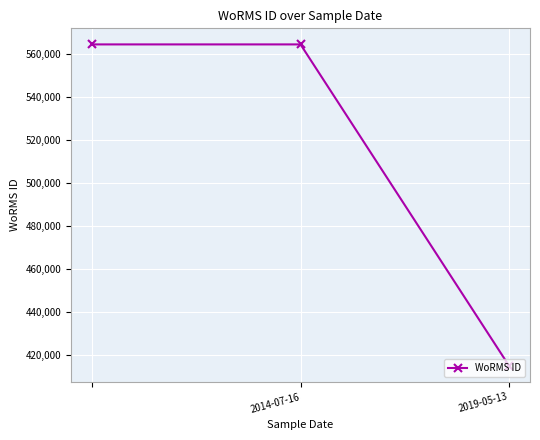

What is the smallest value displayed?

415091